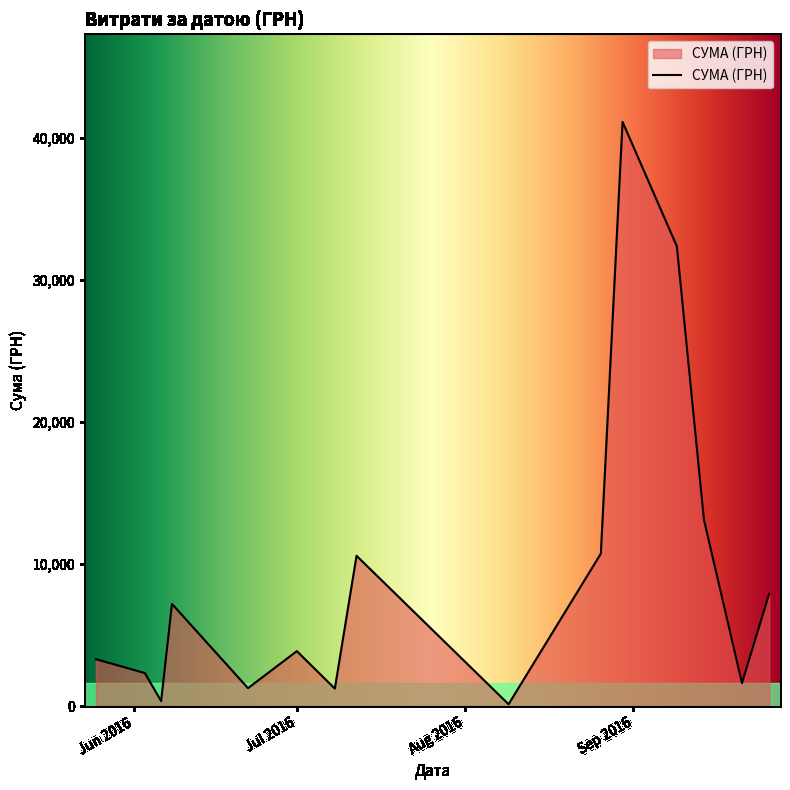

What is the difference between the maximum and minimum values?

40986.0